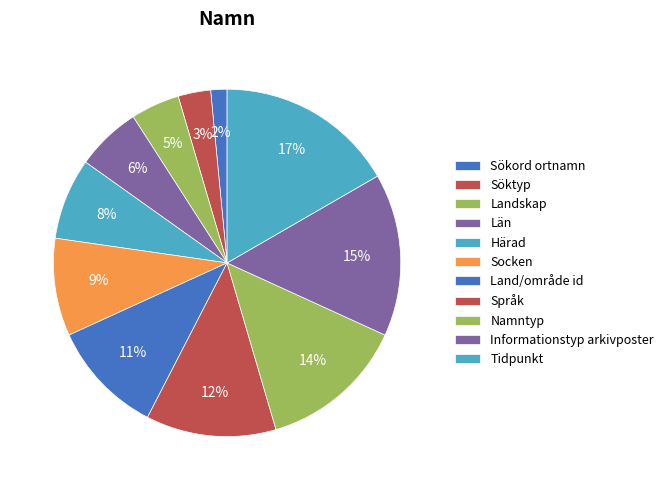

What percentage is the Land/område id slice, to the nearest percent?

11%